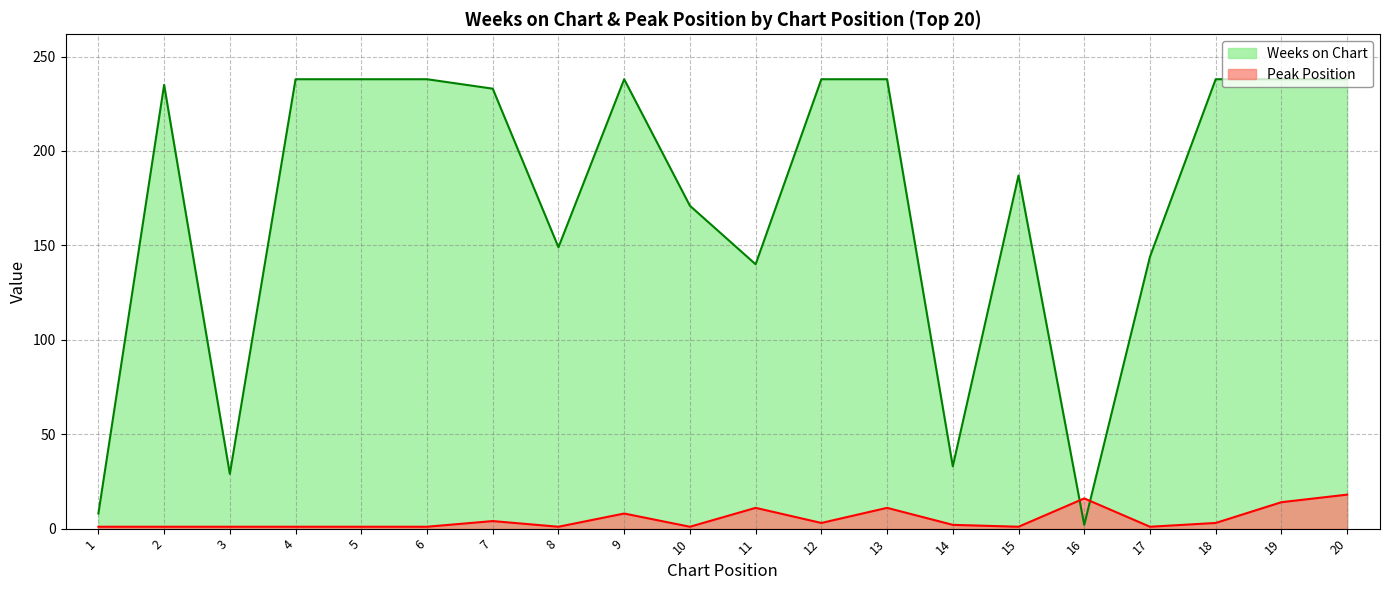

At 12, list the series in order from smallest to largest.

Peak Position, Weeks on Chart